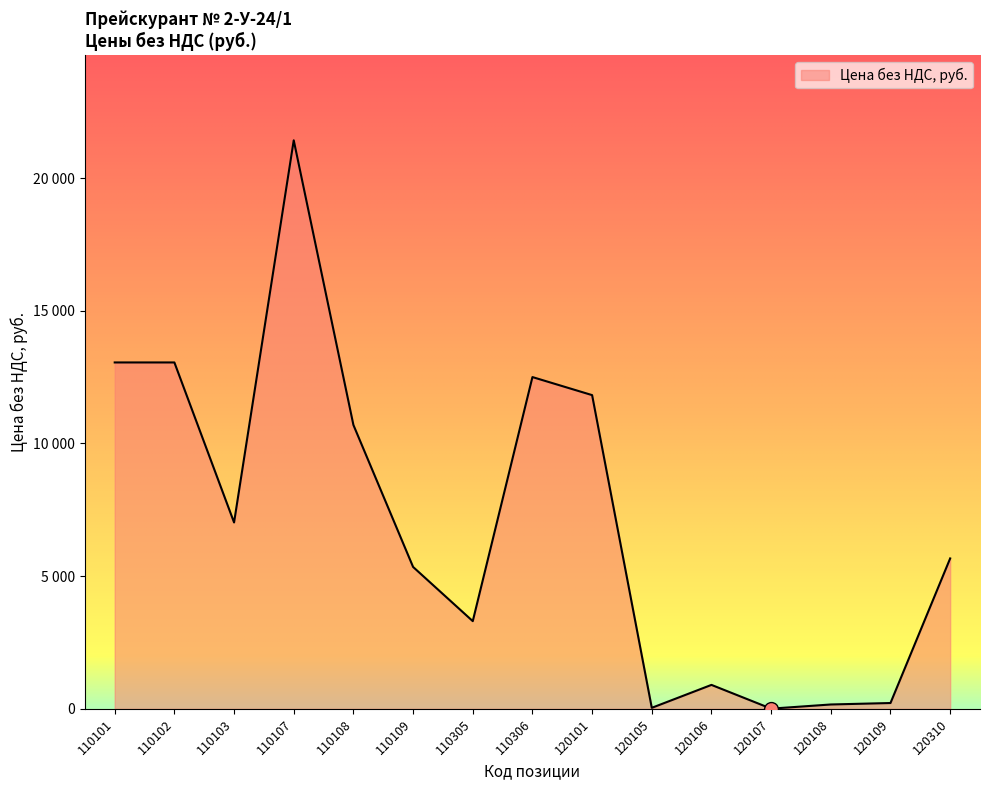

Does the chart display data point markers on the line(s)?

No